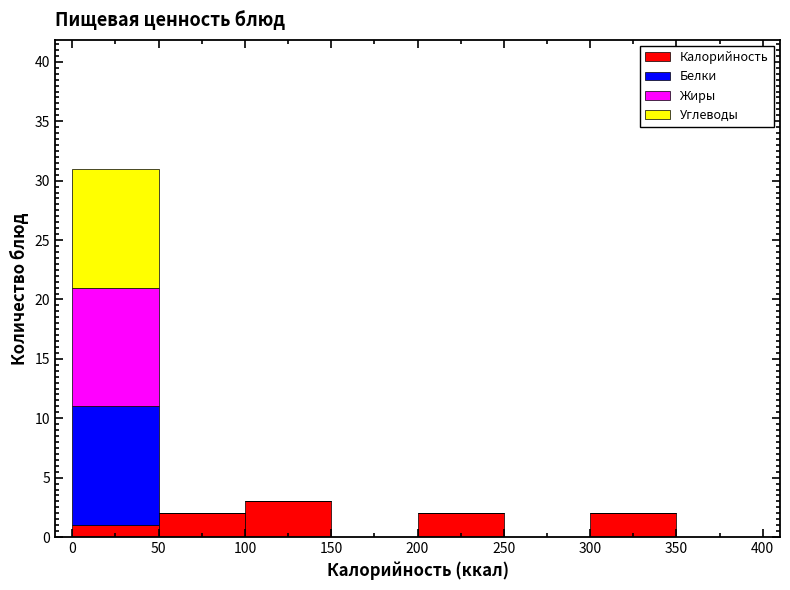

Reading left to right, transcribe this chart: for each stacked bar, give the range it covers on the x-axis and its total height. The values are not printed on the chart, so give them approximately, as read against the axis.

0 to 50: 31
50 to 100: 2
100 to 150: 3
150 to 200: 0
200 to 250: 2
250 to 300: 0
300 to 350: 2
350 to 400: 0